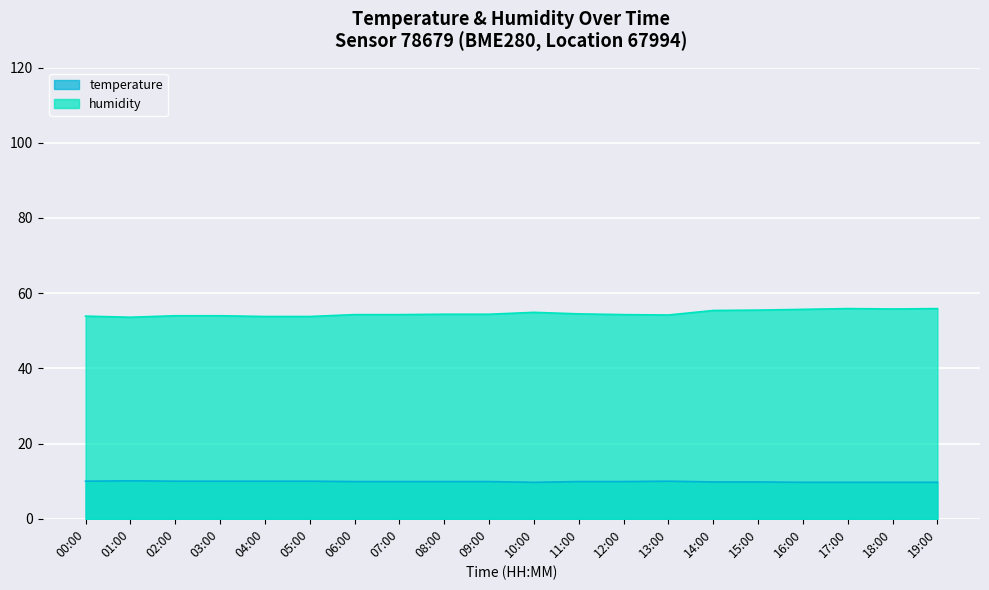

True or false: humidity and temperature intersect in this chart.

False